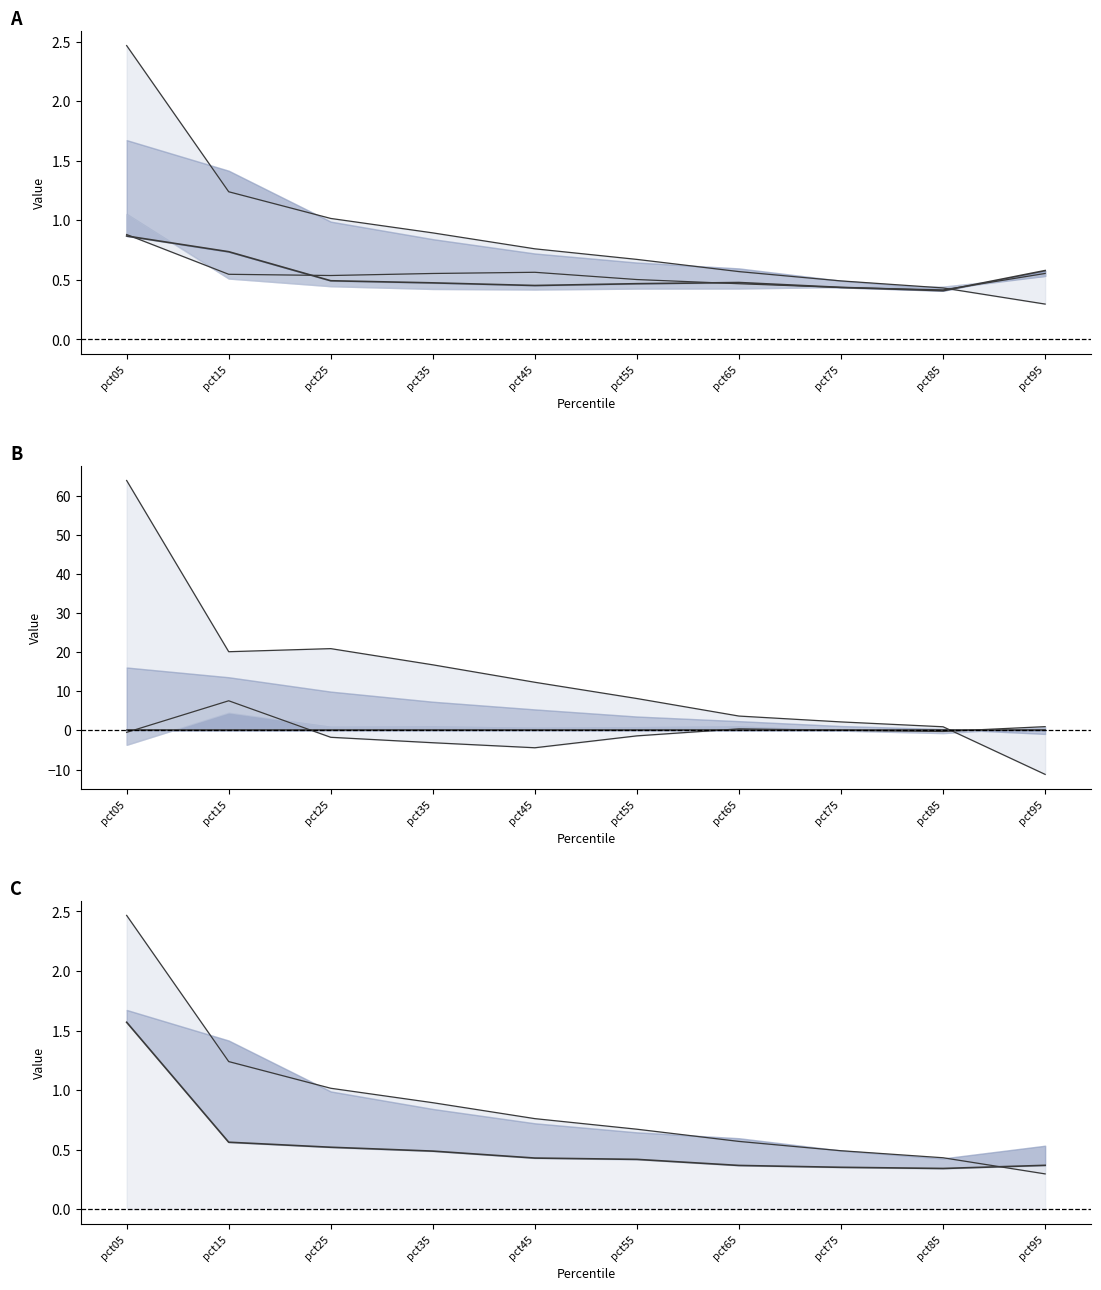

Rank the categories by lower line value from lowest to highest.

pct85, pct75, pct65, pct95, pct55, pct45, pct35, pct25, pct15, pct05